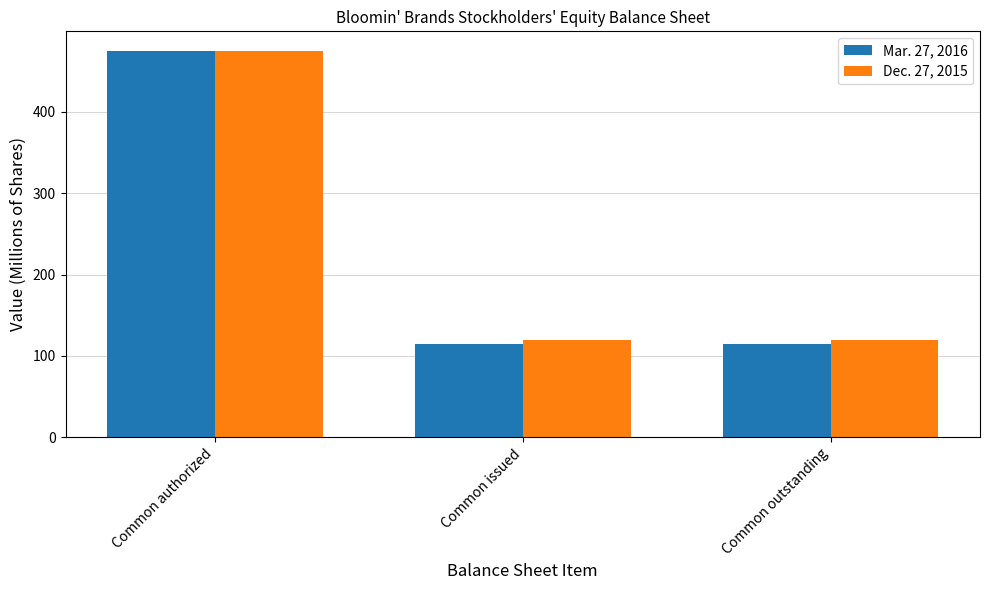

What is the label of the 2nd bar from the left?

Common issued